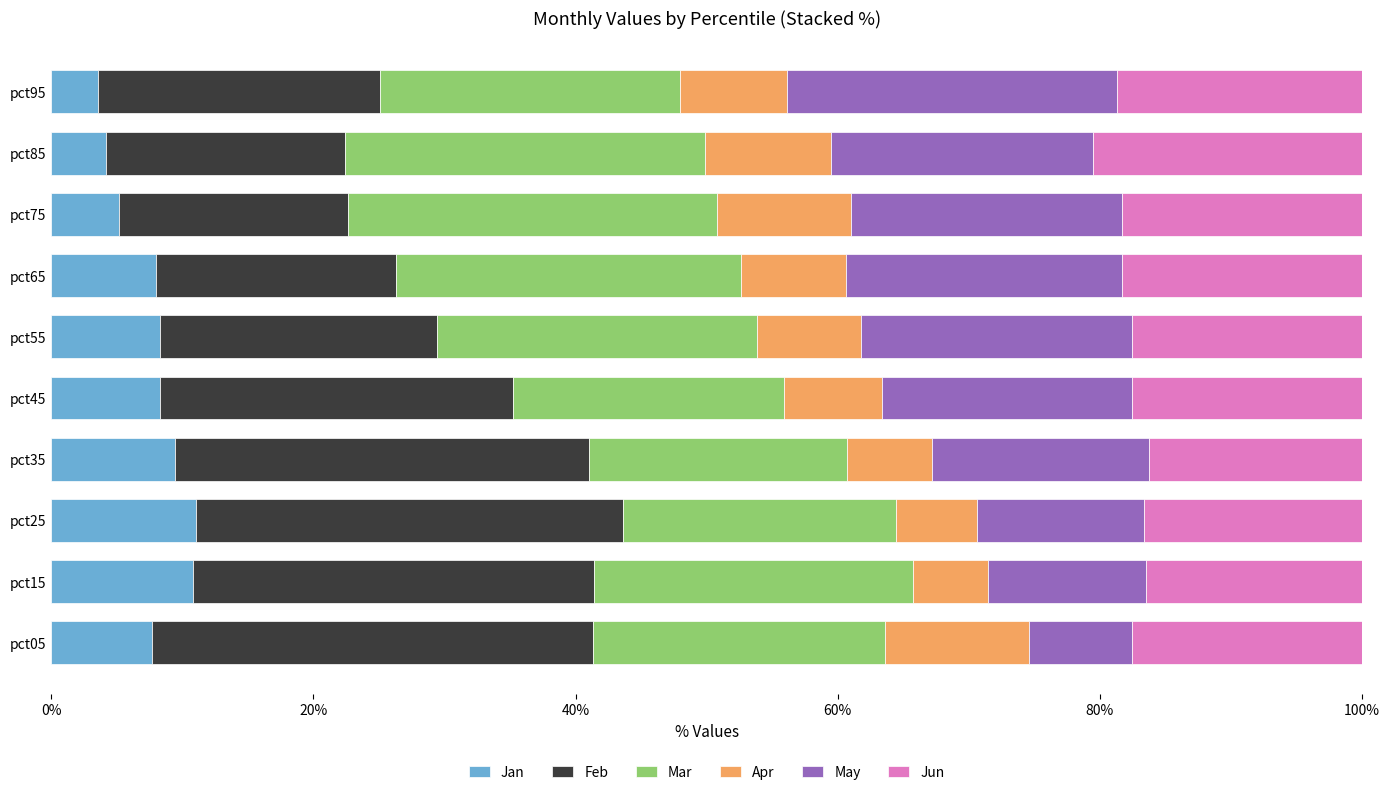

Is it true that Jan equals 12.6 at pct55?

False